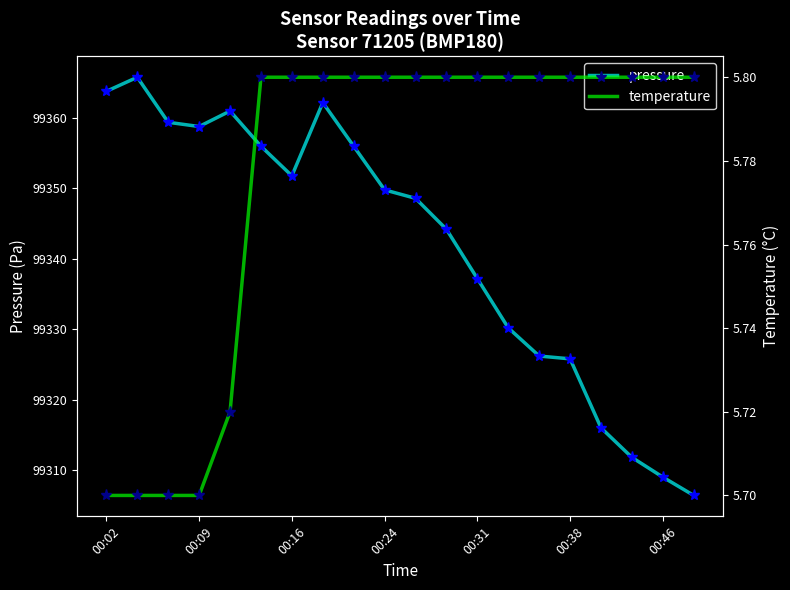

What is the value of the pressure point at the 2nd from the left?

99365.8